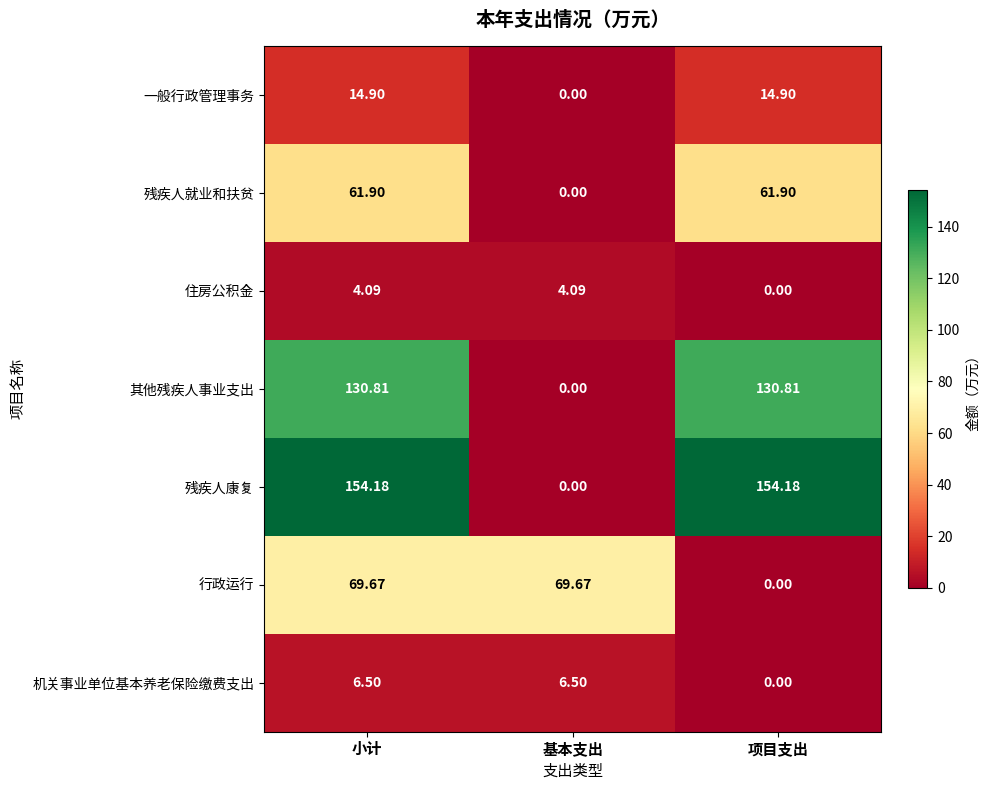

Where does the 残疾人就业和扶贫 series first go above 61?

小计